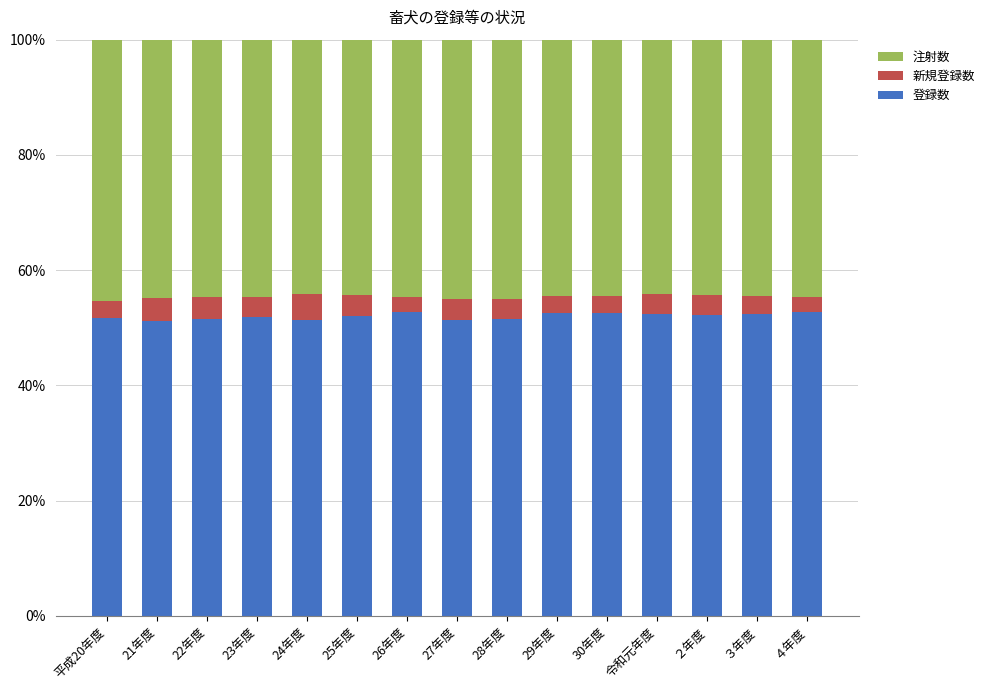

What is the sum of the 登録数 values at 令和元年度 and 23年度?

104.4